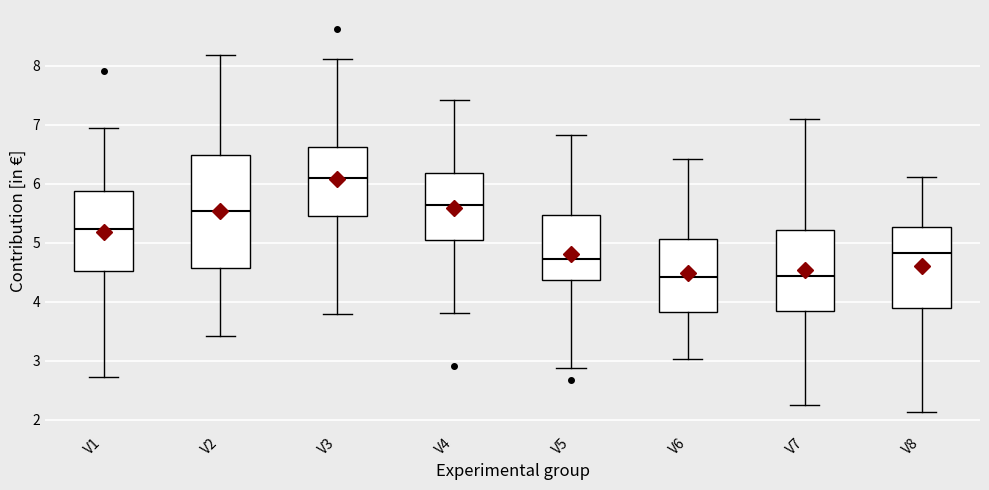

Reading left to right, read every box against the y-axis: the position of its median line, the range the box covers, and the ends of its whiskers. The values are not printed on the chart, so give them approximately, as read against the axis.

V1: median 5.2, box 4.5 to 5.9, whiskers 2.7 to 6.9
V2: median 5.5, box 4.6 to 6.5, whiskers 3.4 to 8.2
V3: median 6.1, box 5.5 to 6.6, whiskers 3.8 to 8.1
V4: median 5.6, box 5.0 to 6.2, whiskers 3.8 to 7.4
V5: median 4.7, box 4.4 to 5.5, whiskers 2.9 to 6.8
V6: median 4.4, box 3.8 to 5.1, whiskers 3.0 to 6.4
V7: median 4.4, box 3.8 to 5.2, whiskers 2.2 to 7.1
V8: median 4.8, box 3.9 to 5.3, whiskers 2.1 to 6.1